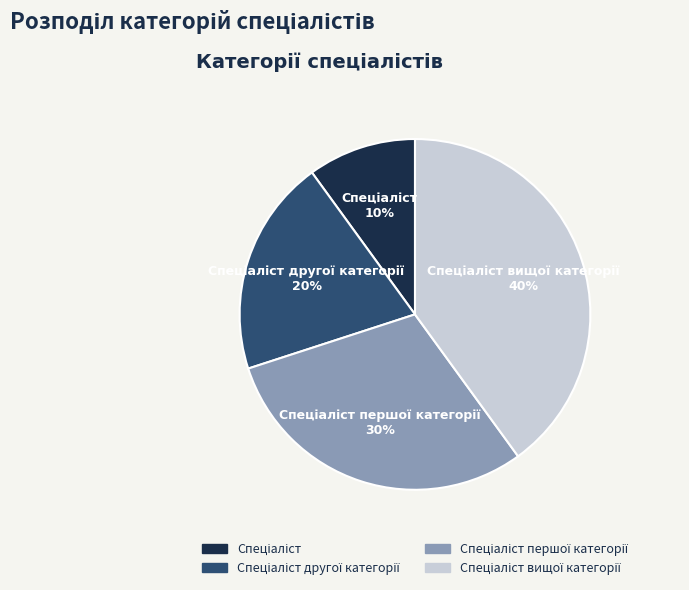

Is there any slice that represents more than half of the pie?

No